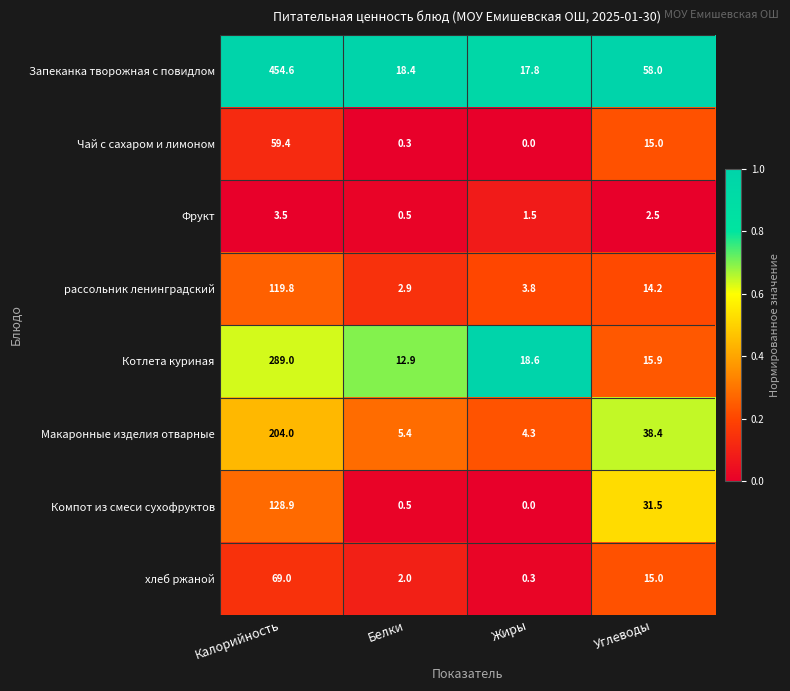

At which category is the sum across all series the highest?

Калорийность